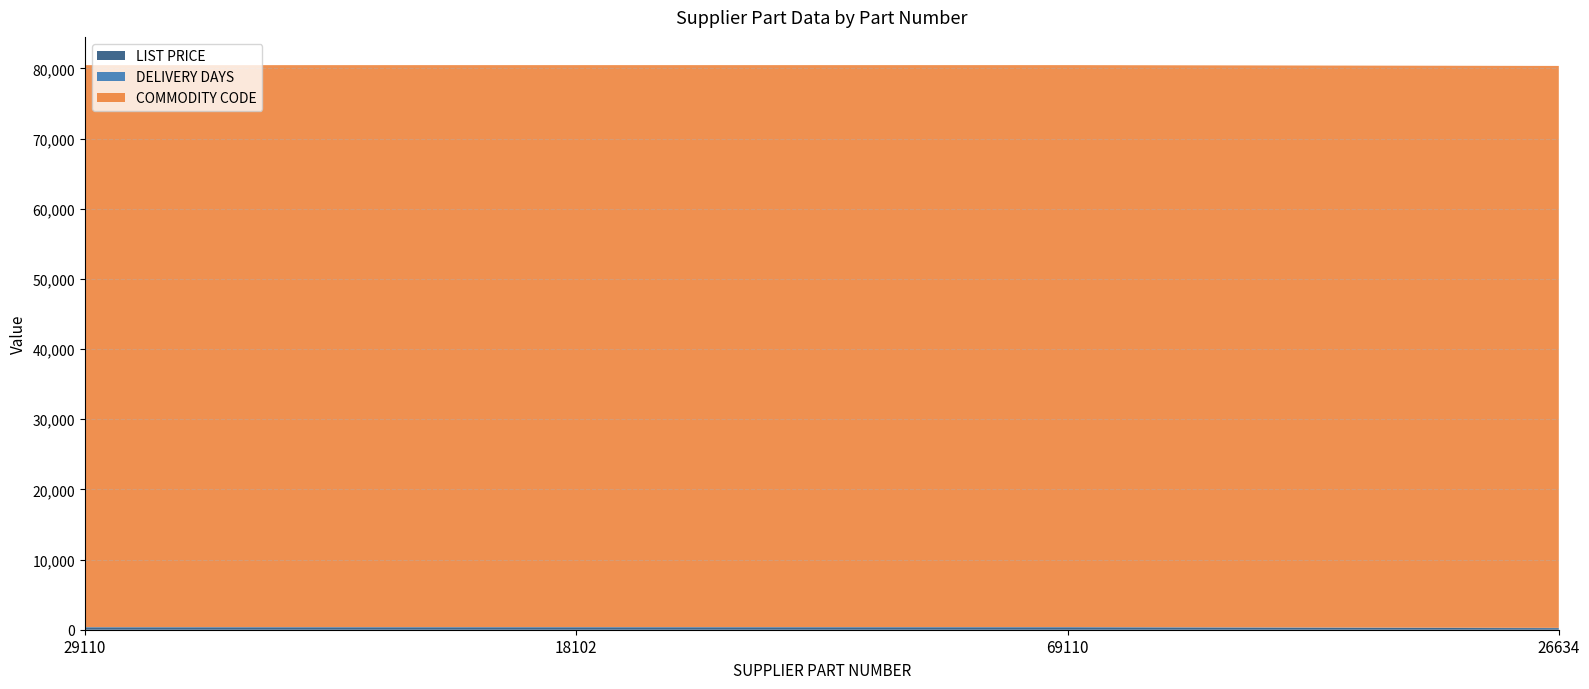

Reading right to left, transcribe all the data shown in this chart.

LIST PRICE: 26634=220	69110=335	18102=335	29110=330
DELIVERY DAYS: 26634=45	69110=45	18102=45	29110=45
COMMODITY CODE: 26634=80086	69110=80086	18102=80086	29110=80086